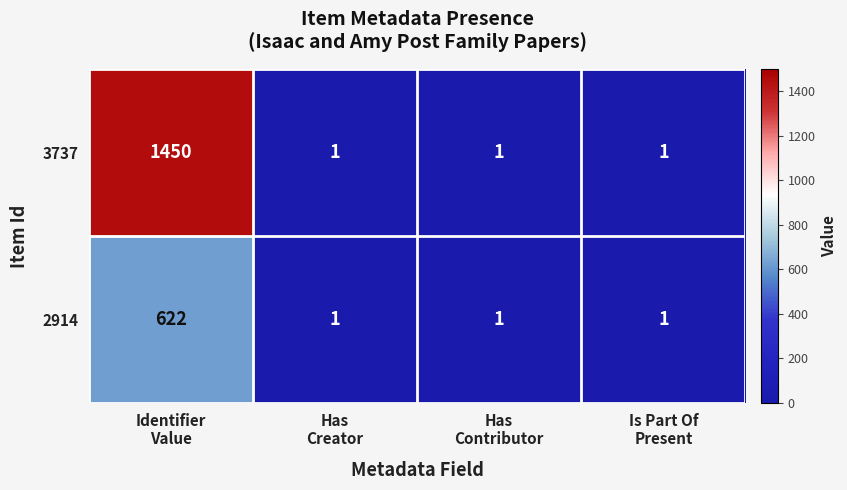

Reading left to right, transcribe all the data shown in this chart.

3737: 1450	1	1	1
2914: 622	1	1	1